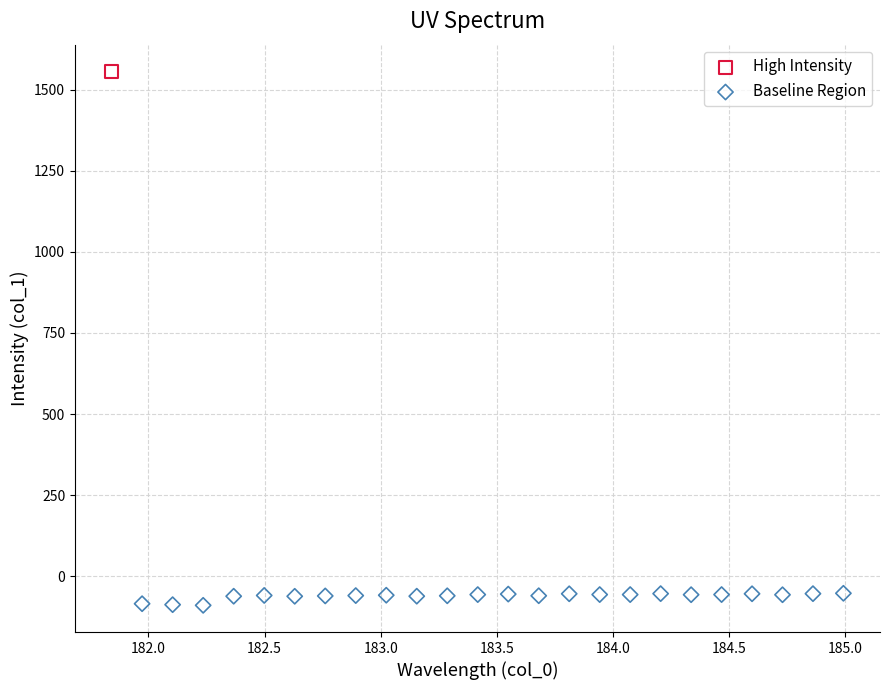

What are all the series names shown in the legend?

High Intensity, Baseline Region